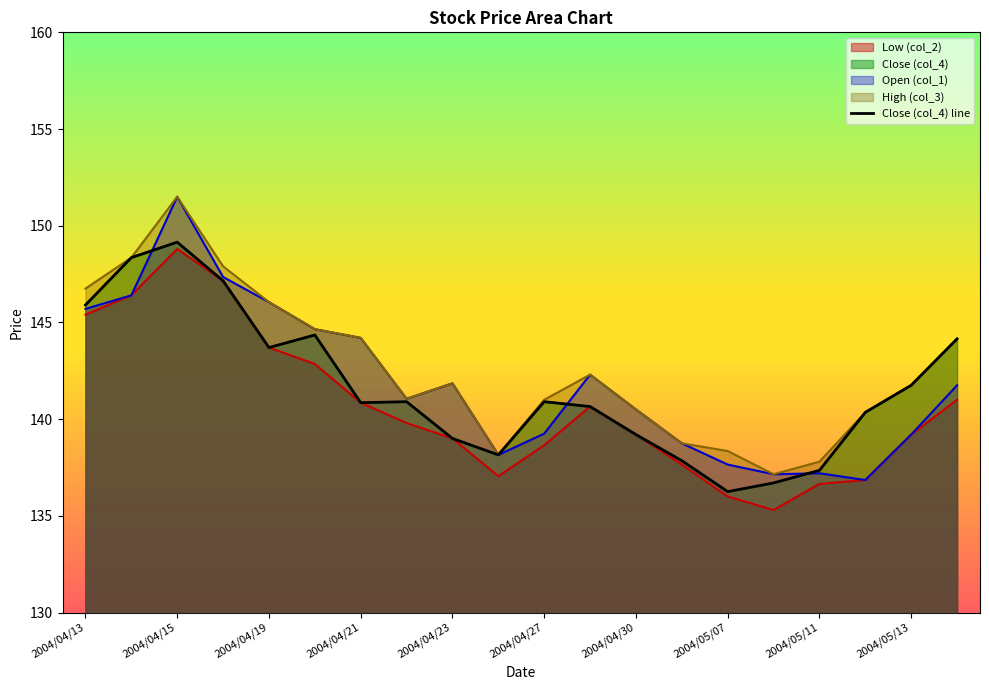

Reading left to right, list all the values displayed in this chart.

145.9	148.3	149.2	147.2	143.7	144.3	140.8	140.9	139.0	138.2	140.9	140.7	139.2	137.8	136.2	136.7	137.3	140.3	141.8	144.2